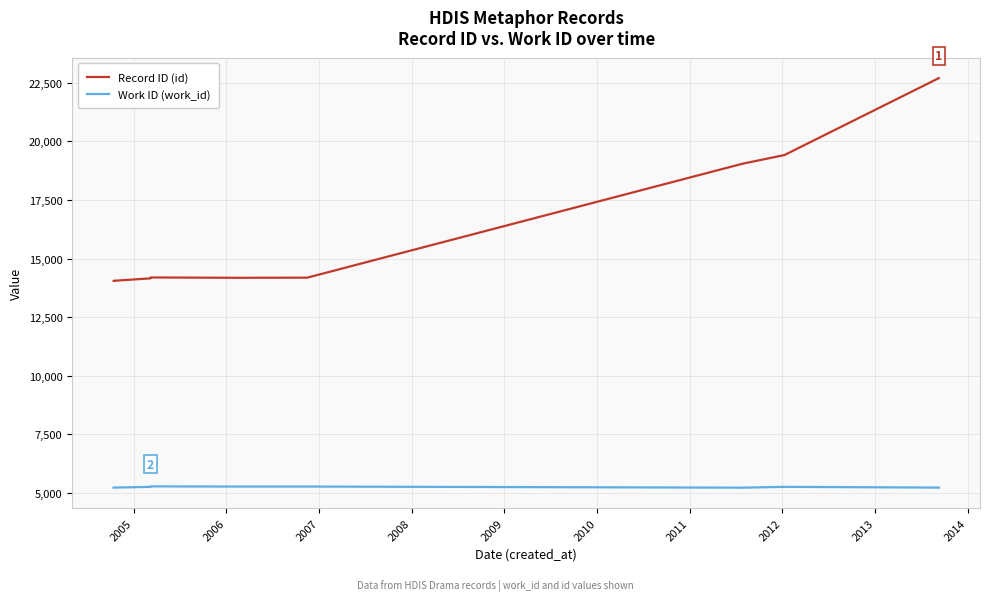

What is the value of the Record ID (id) point at the 8th from the left?

19046